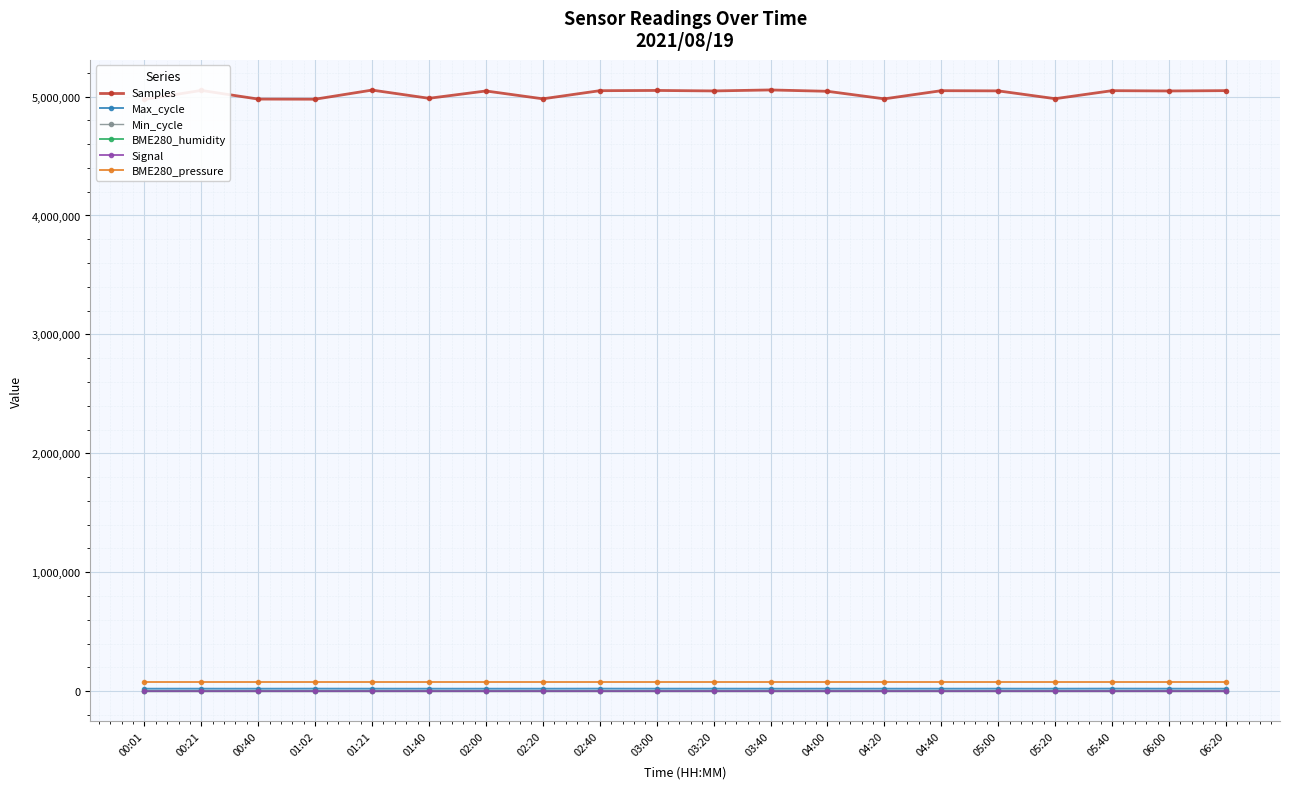

True or false: Signal and BME280_pressure intersect in this chart.

False